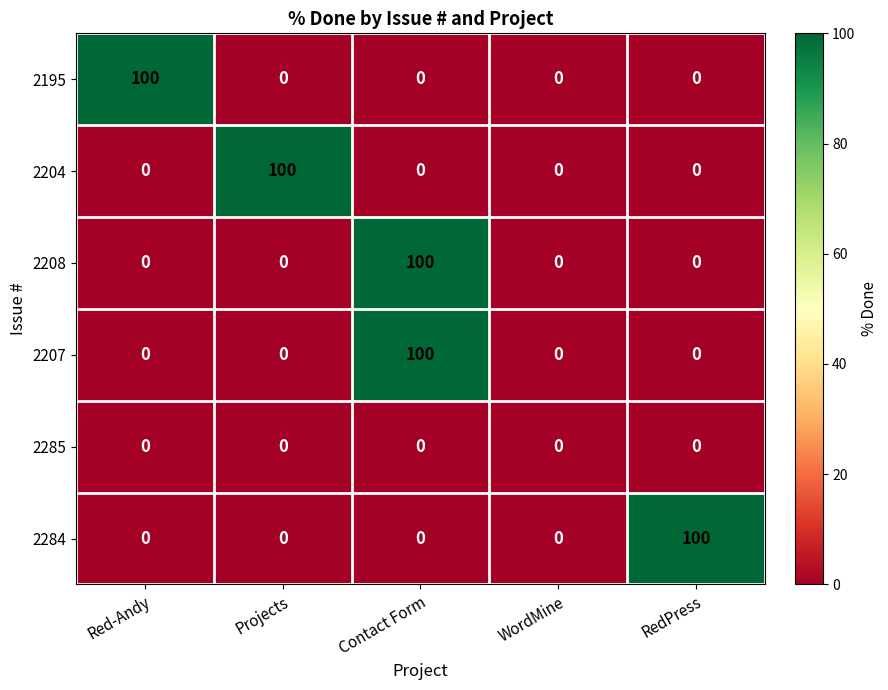

Reading left to right, what are all the values shown in this chart?

2195: Red-Andy=100	Projects=0	Contact Form=0	WordMine=0	RedPress=0
2204: Red-Andy=0	Projects=100	Contact Form=0	WordMine=0	RedPress=0
2208: Red-Andy=0	Projects=0	Contact Form=100	WordMine=0	RedPress=0
2207: Red-Andy=0	Projects=0	Contact Form=100	WordMine=0	RedPress=0
2285: Red-Andy=0	Projects=0	Contact Form=0	WordMine=0	RedPress=0
2284: Red-Andy=0	Projects=0	Contact Form=0	WordMine=0	RedPress=100